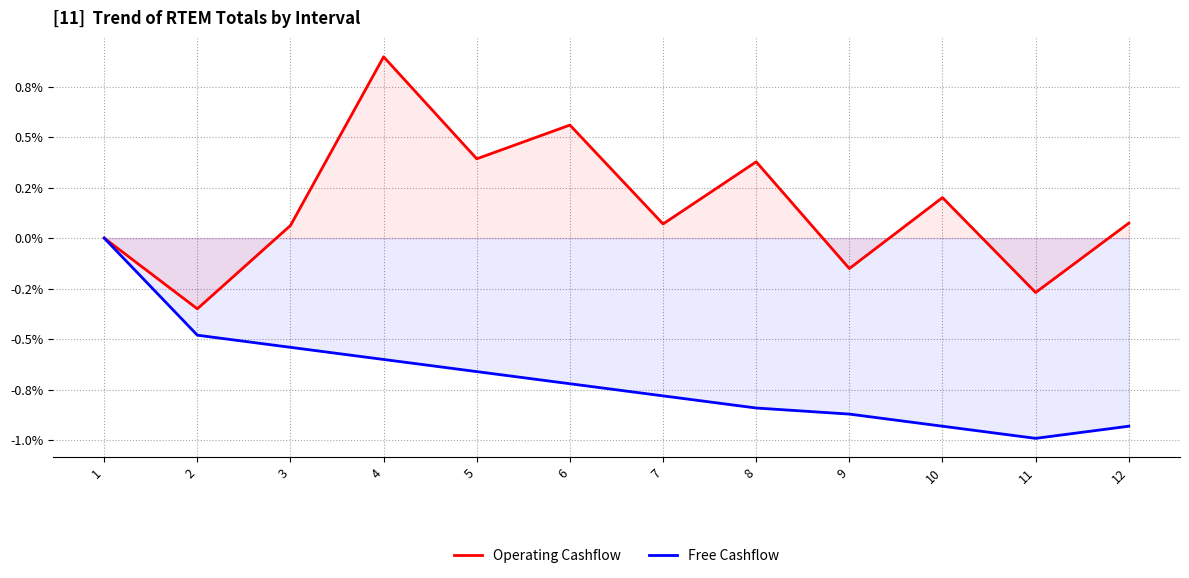

Count the number of categories in the chart.

12